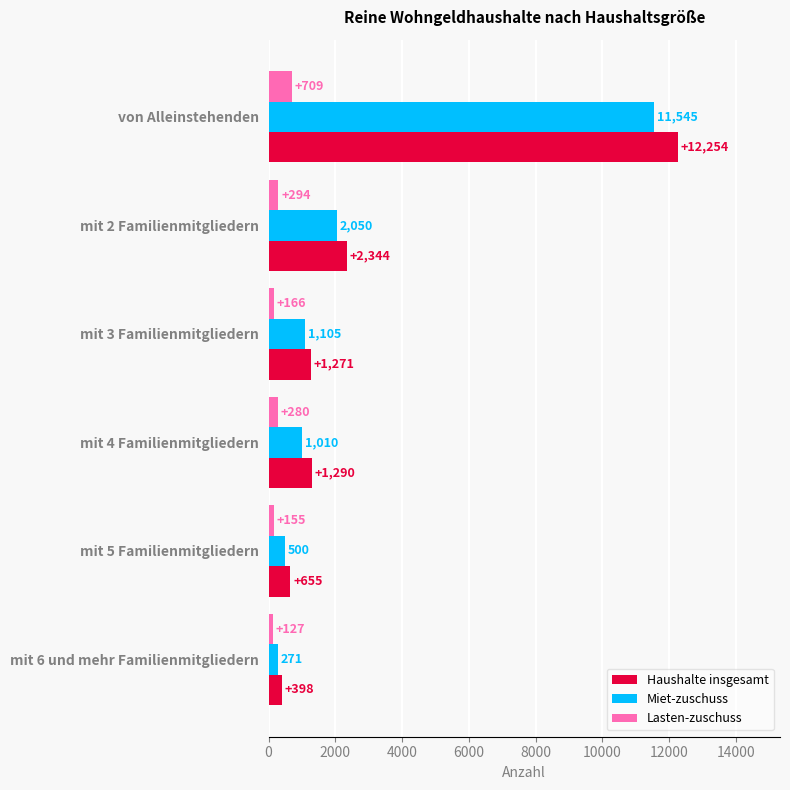

What is the maximum value shown in the chart?

12254